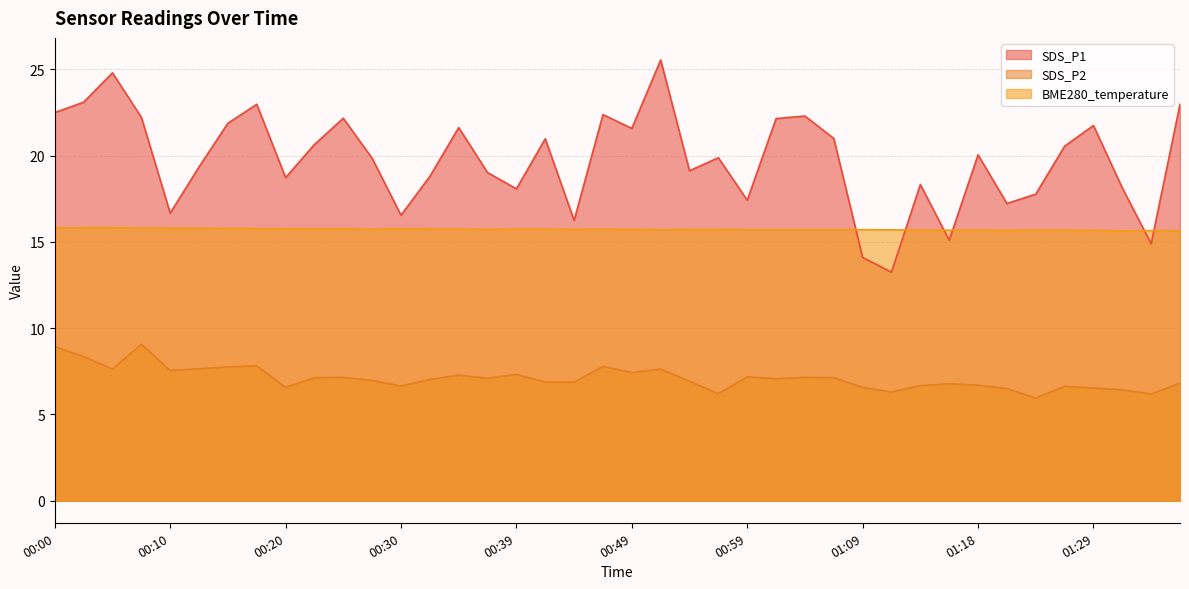

Is the value of SDS_P2 at 01:32 greater than the value of BME280_temperature at 01:32?

No